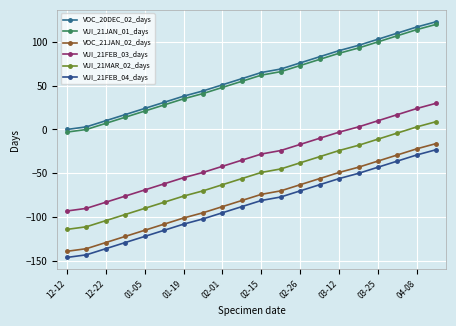

How many categories are shown in the chart?

20